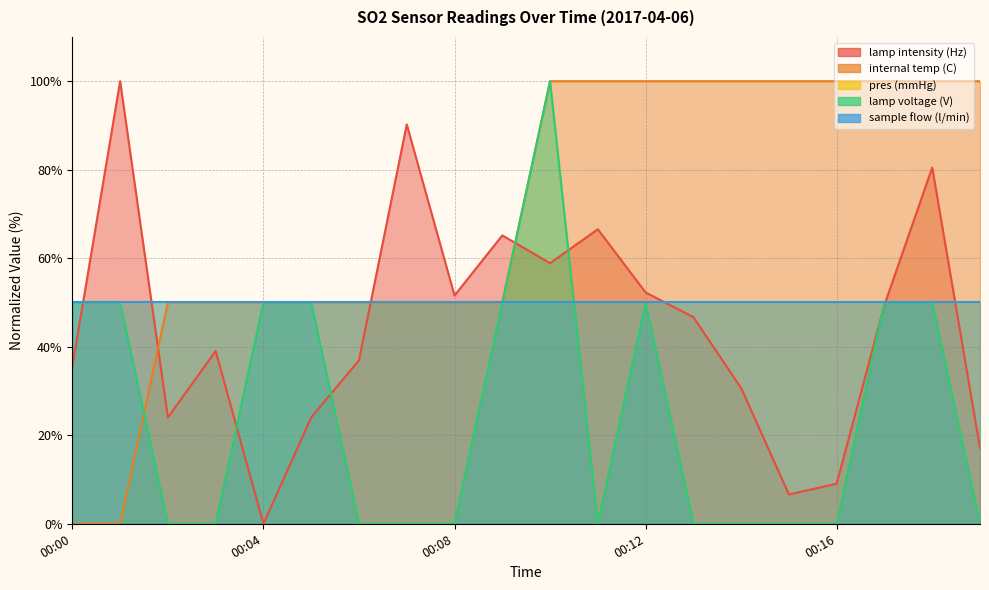

The lamp intensity (Hz) series shows 140.0 at 00:01. True or false?

False